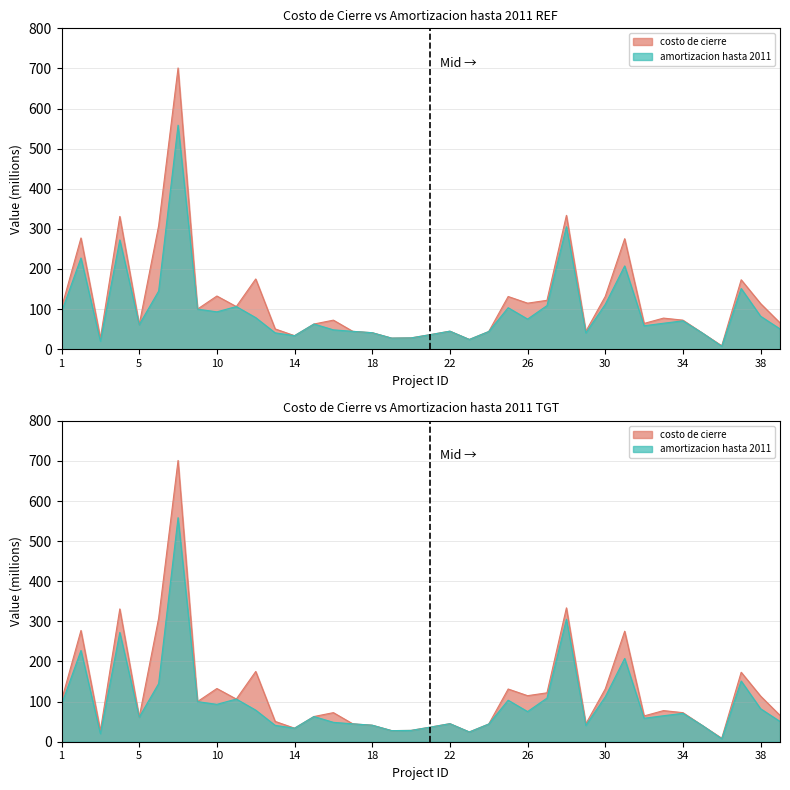

What are all the series names shown in the legend?

costo de cierre, amortizacion hasta 2011